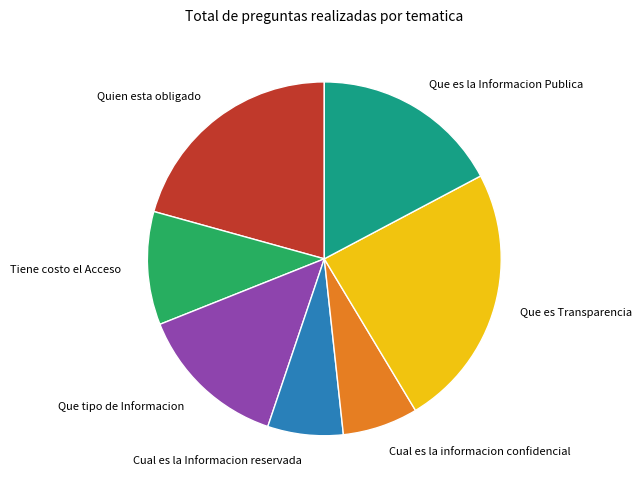

Approximately how many times larger is the value at Cual es la Informacion reservada compared to Quien esta obligado?

0.3